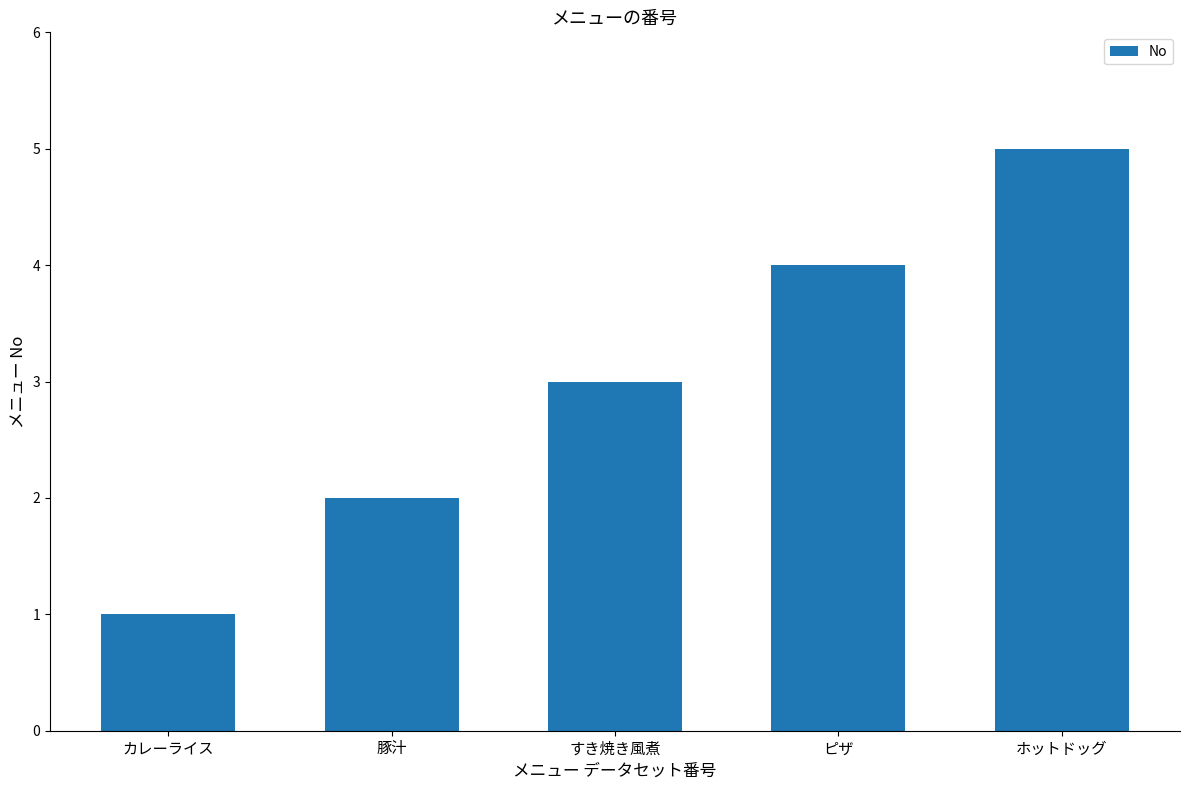

What is the label of the 5th bar from the right?

カレーライス